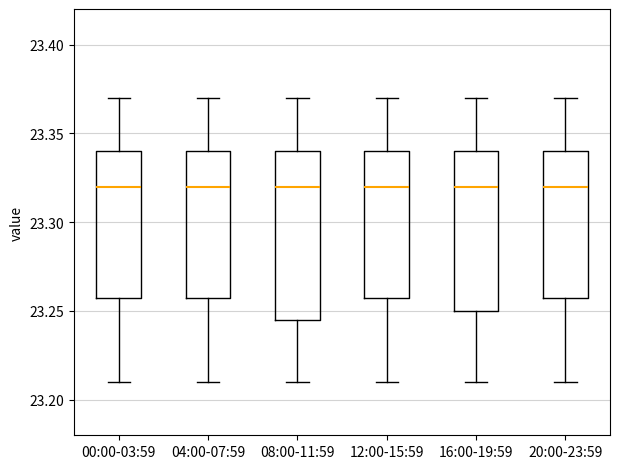

Reading left to right, read every box against the y-axis: the position of its median line, the range the box covers, and the ends of its whiskers. The values are not printed on the chart, so give them approximately, as read against the axis.

00:00-03:59: median 23.320, box 23.260 to 23.340, whiskers 23.210 to 23.370
04:00-07:59: median 23.320, box 23.260 to 23.340, whiskers 23.210 to 23.370
08:00-11:59: median 23.320, box 23.245 to 23.340, whiskers 23.210 to 23.370
12:00-15:59: median 23.320, box 23.260 to 23.340, whiskers 23.210 to 23.370
16:00-19:59: median 23.320, box 23.250 to 23.340, whiskers 23.210 to 23.370
20:00-23:59: median 23.320, box 23.260 to 23.340, whiskers 23.210 to 23.370